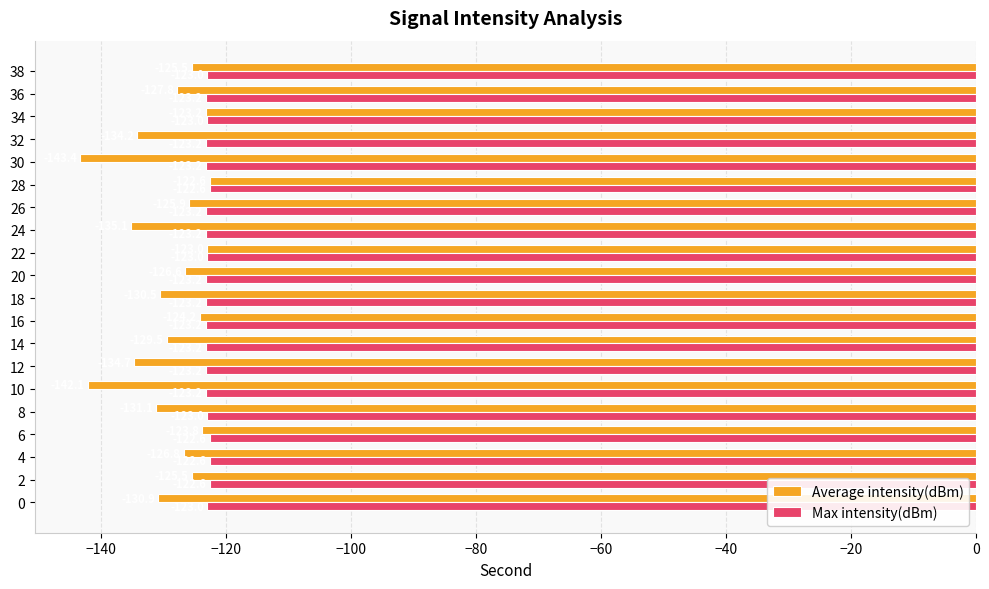

Which series has the widest spread of values?

Average intensity(dBm)